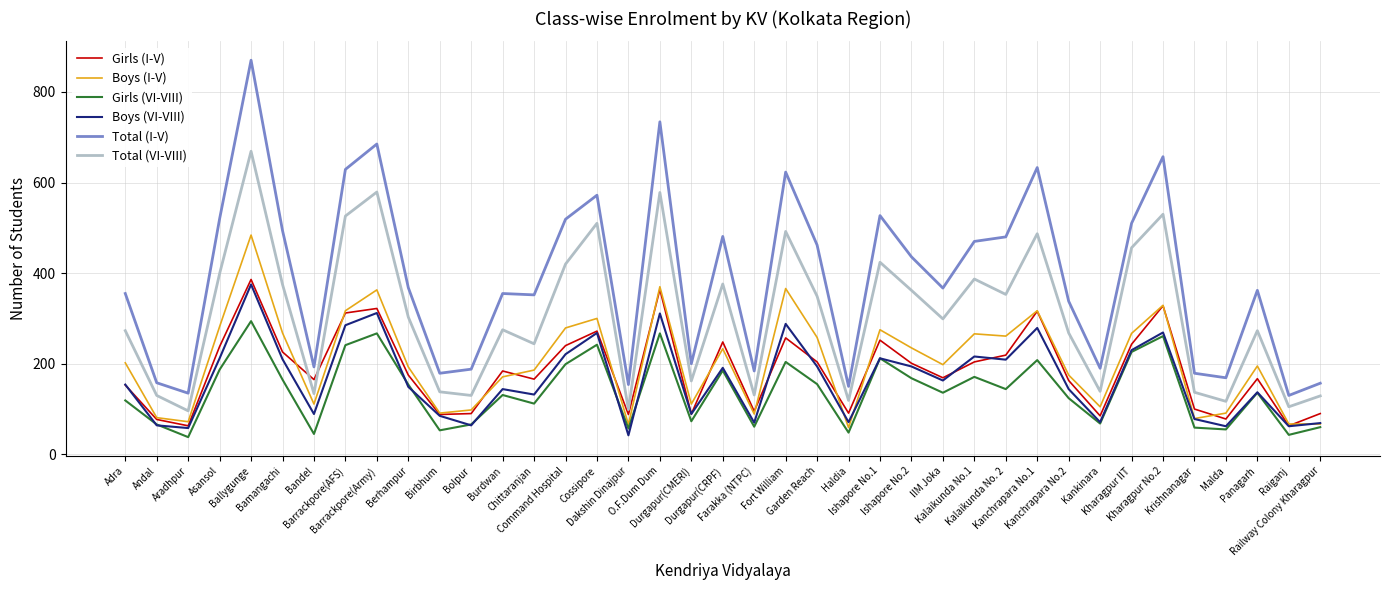

Which series has the largest total across all categories?

Total (I-V)